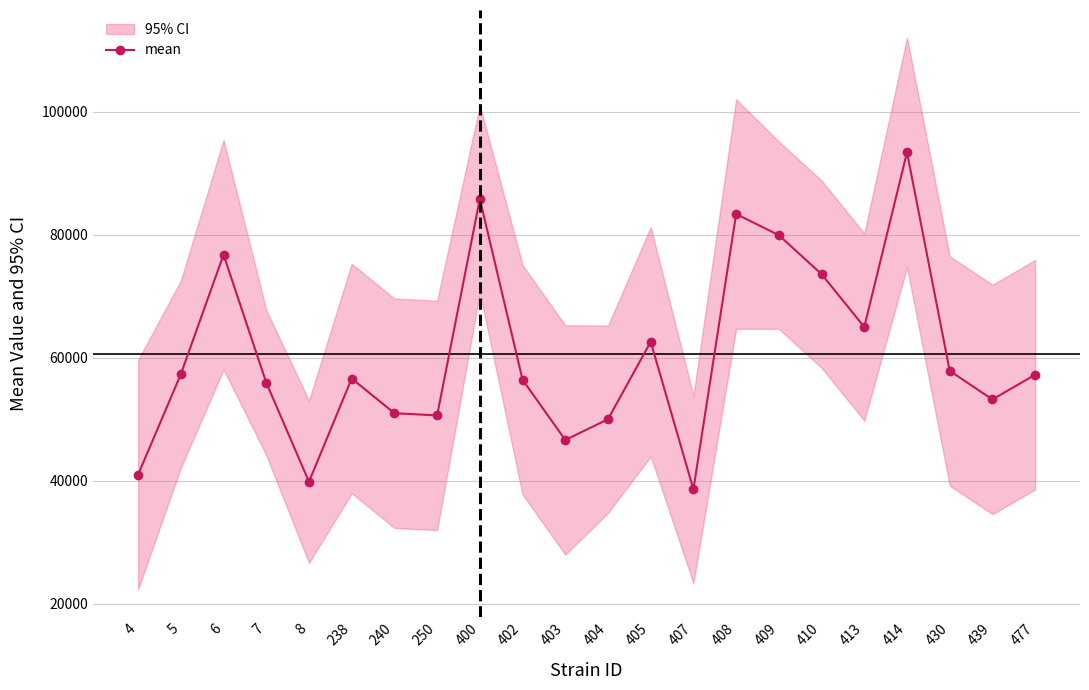

What is the sum of all values?

1332611.2